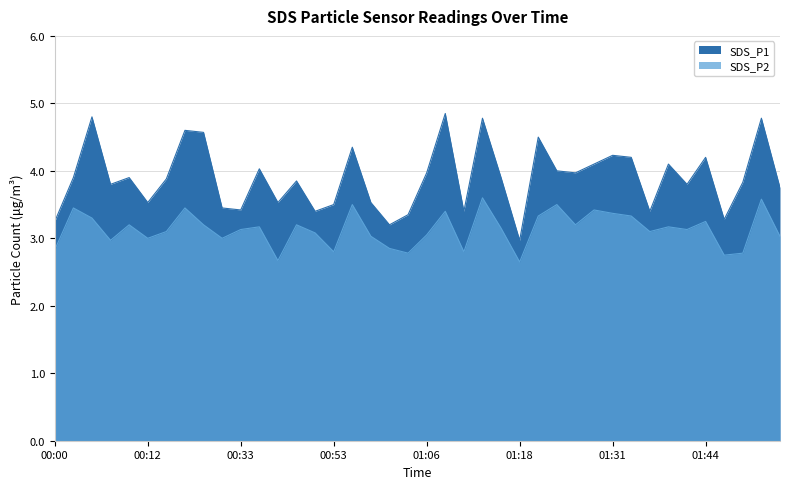

How many series are shown in this chart?

2